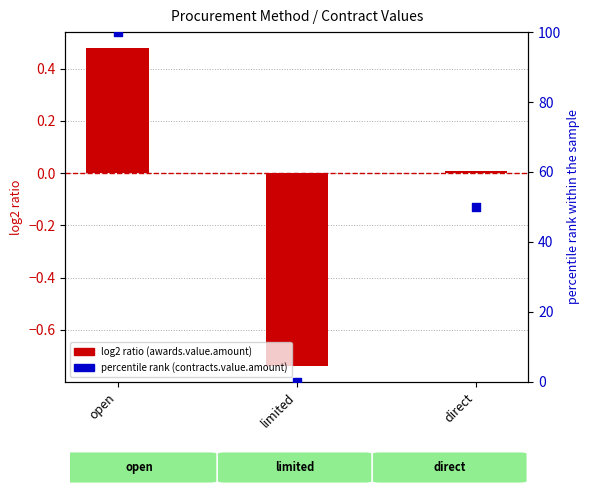

Is the value of contracts.value.amount at direct greater than the value of awards.value.amount at direct?

Yes